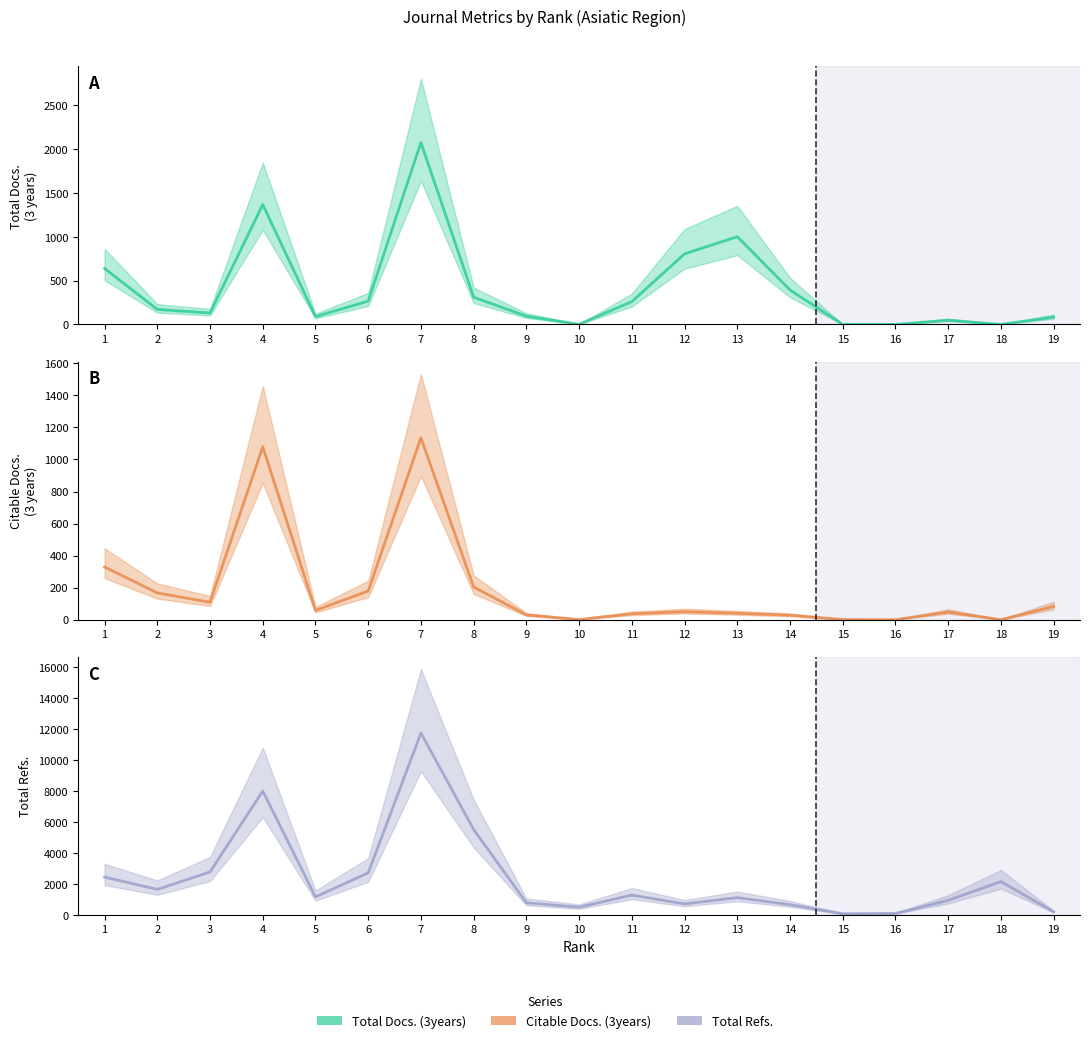

The value of Total Refs. at 1 is 2439. True or false?

True